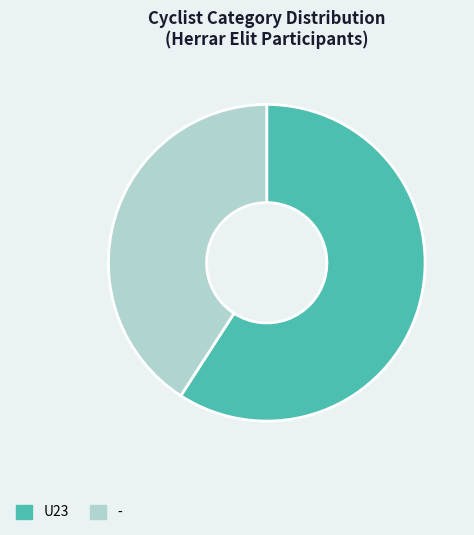

Does U23 account for over 50% of the chart?

Yes